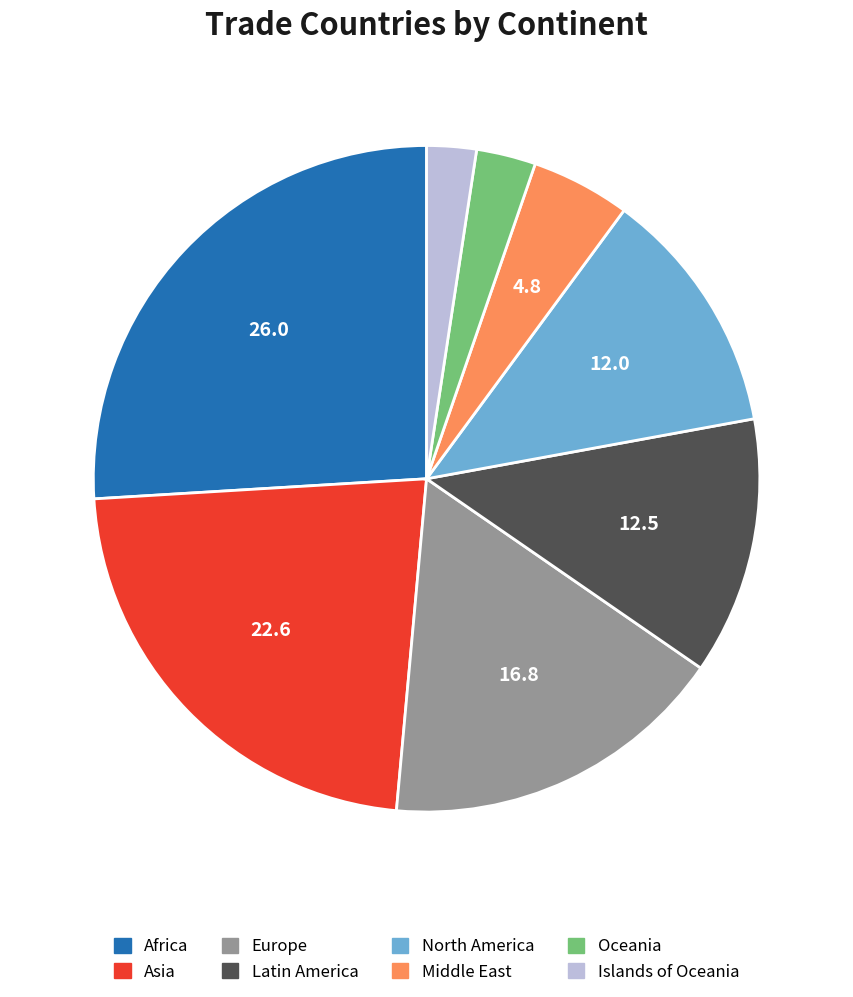

Which has a higher value, Africa or Middle East?

Africa